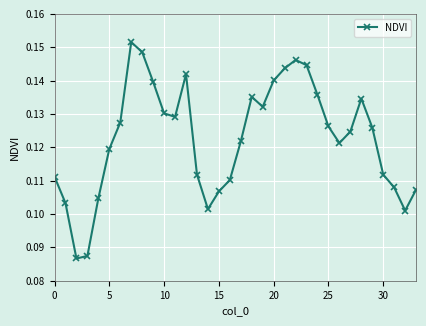

How many values are between 0 and 1?

34